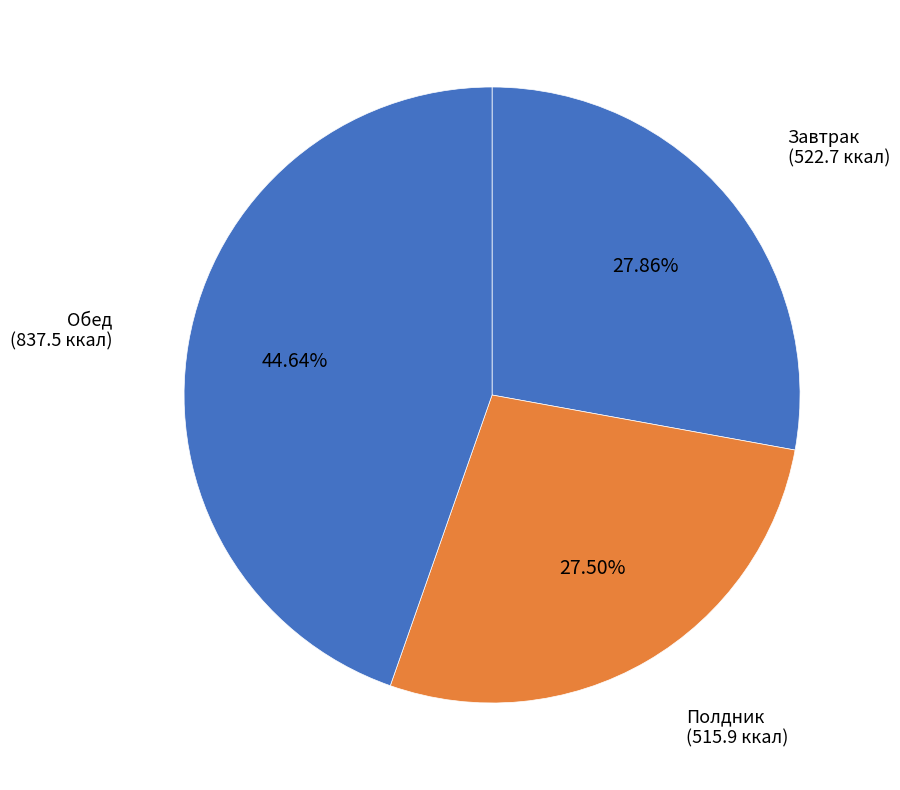

Do Завтрак and Обед together represent more than half of the pie?

Yes